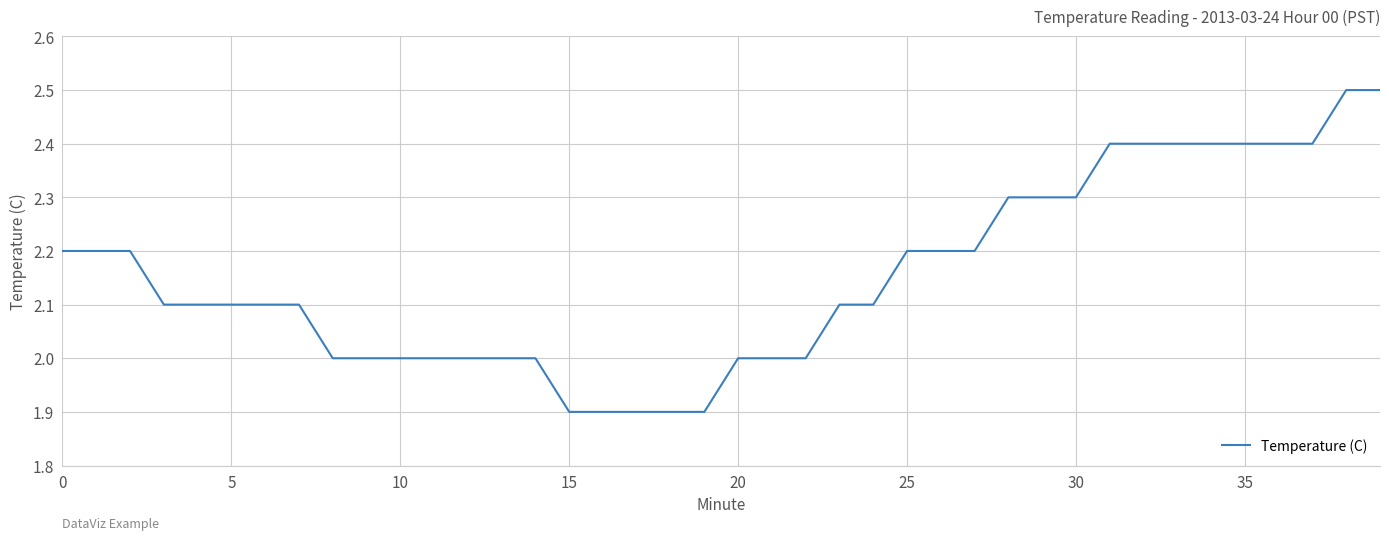

What is the greatest value displayed?

2.5